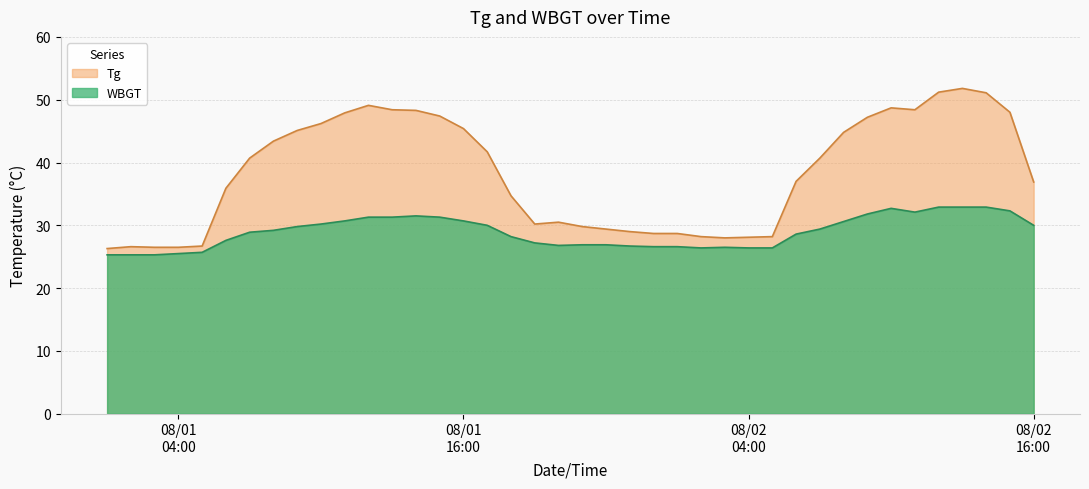

Where is the first local minimum for WBGT?

2018/8/1 20:00